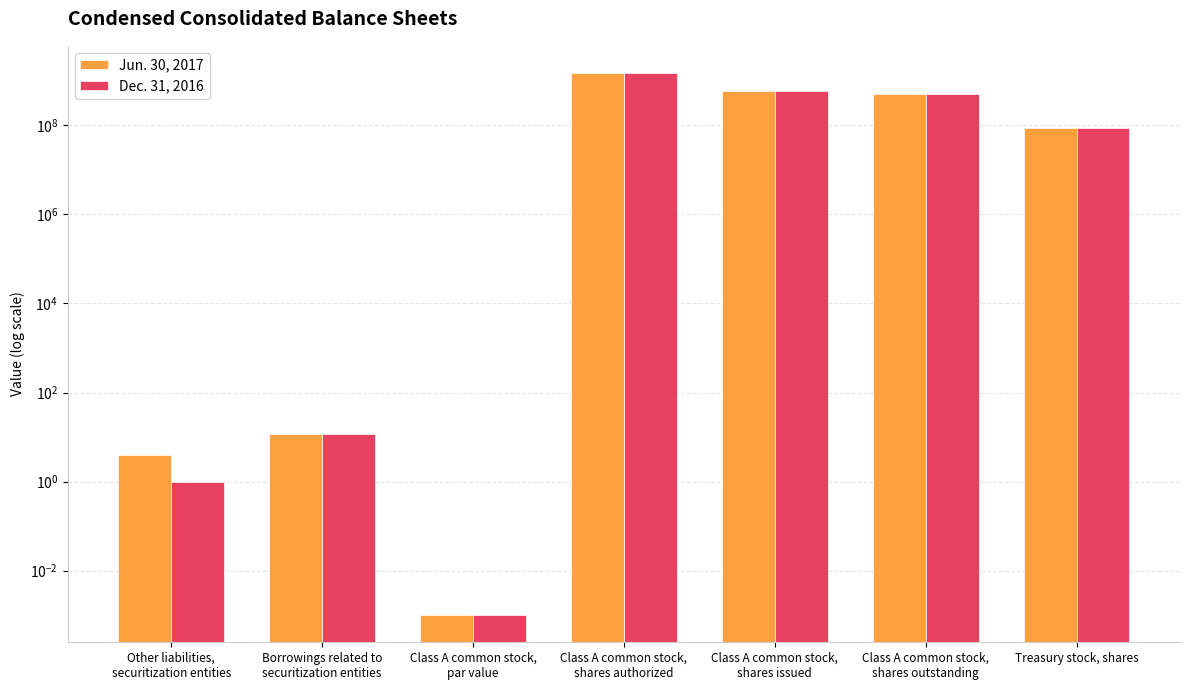

At Other liabilities,
securitization entities, list the series in order from smallest to largest.

Dec. 31, 2016, Jun. 30, 2017